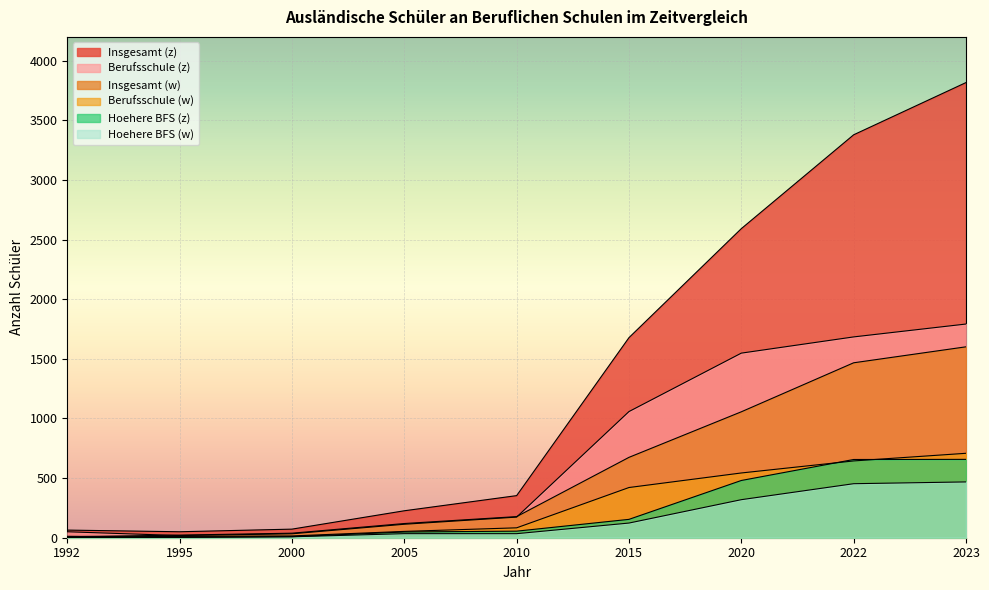

Reading right to left, what are all the values shown in this chart?

Insgesamt (z): 3817	3379	2592	1678	353	226	72	50	64
Insgesamt (w): 1601	1467	1056	674	177	119	38	22	8
Berufsschule (z): 1792	1684	1548	1058	173	113	33	18	50
Berufsschule (w): 708	644	543	421	83	53	15	11	4
Hoehere BFS (z): 657	656	480	154	55	48	9	4	12
Hoehere BFS (w): 468	453	319	123	34	34	8	3	2